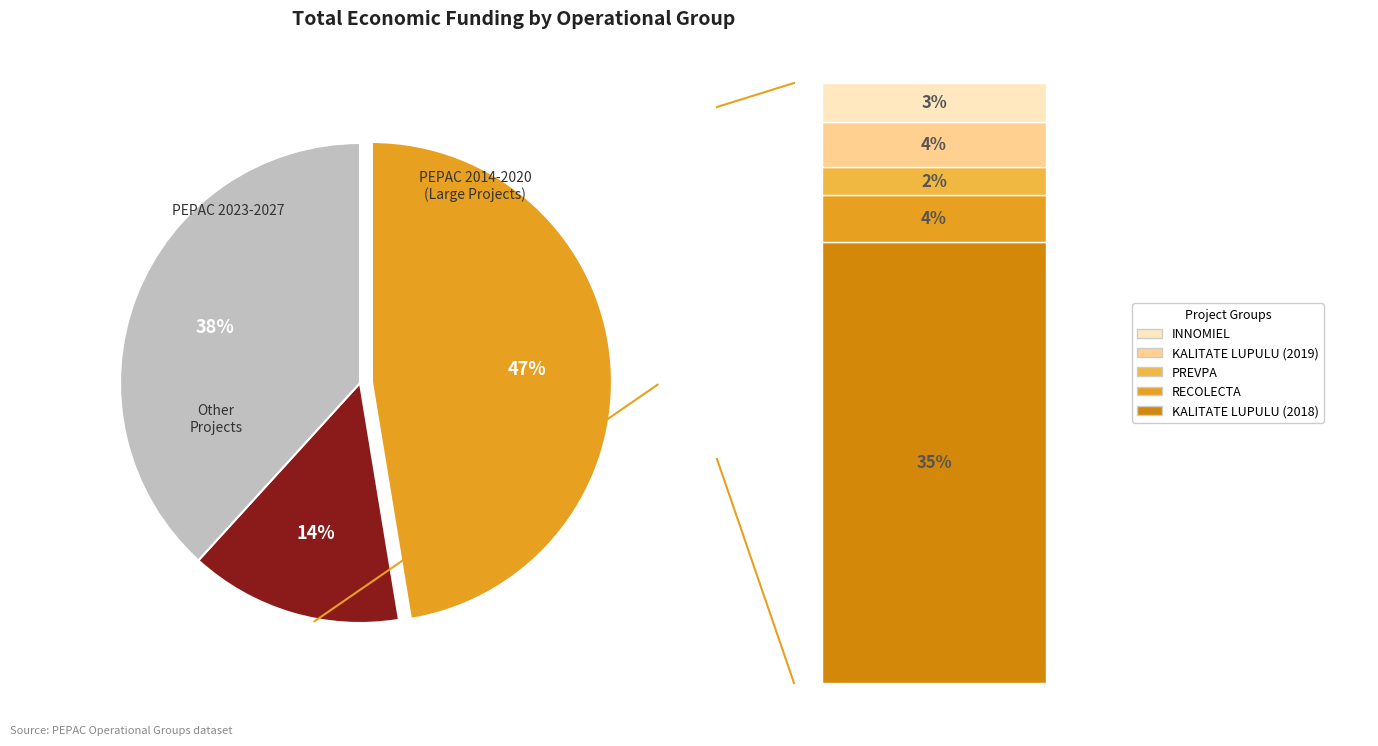

Count the number of slices in the pie.

3